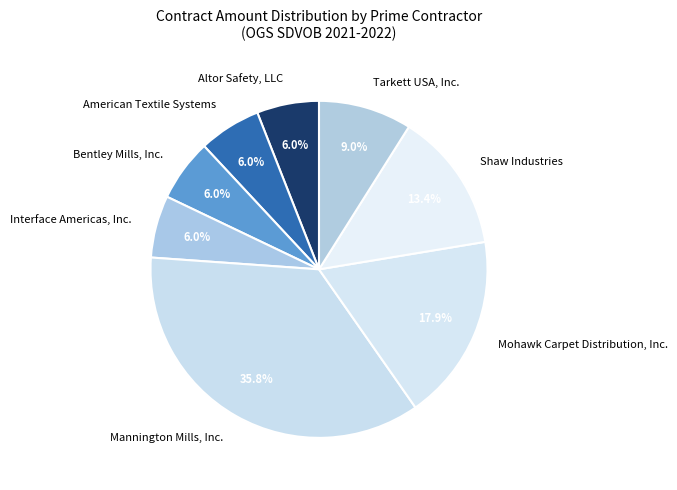

Is there a majority slice in this chart?

No